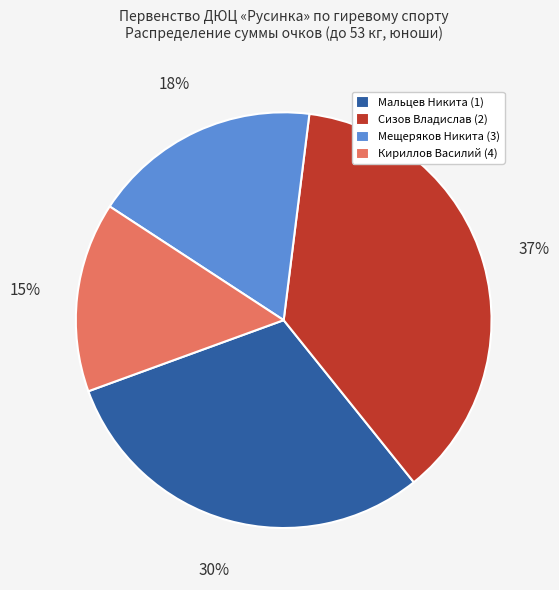

Is there any slice that represents more than half of the pie?

No